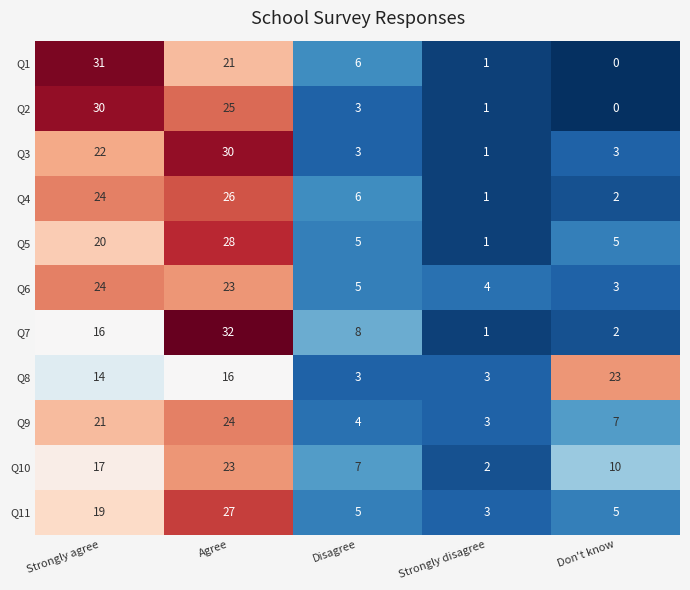

Rank the categories by Q7 value from lowest to highest.

Strongly disagree, Don't know, Disagree, Strongly agree, Agree